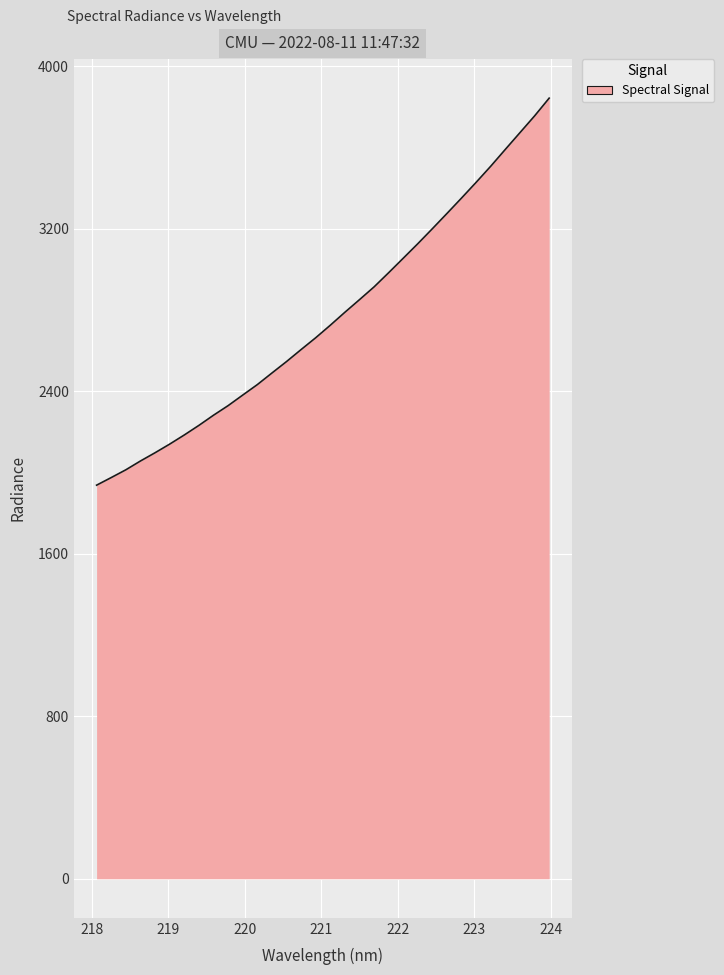

How many values exceed 2725?

16